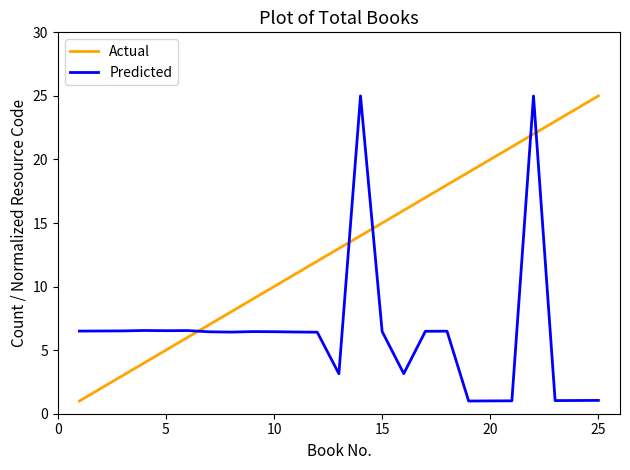

What is the average value of the Predicted series?

6.4